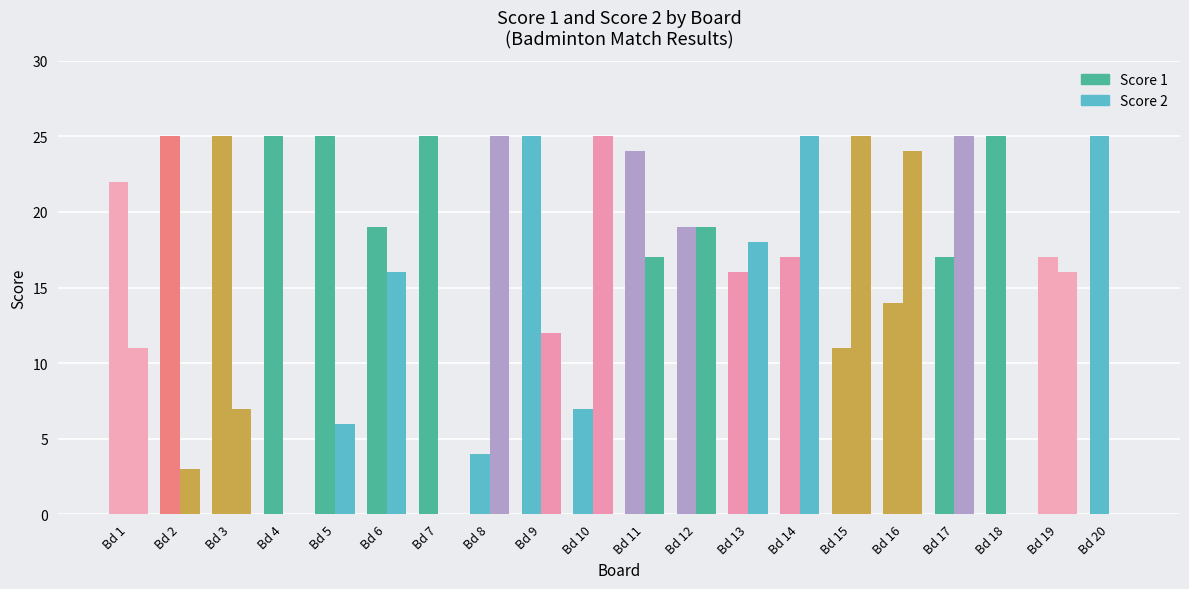

Which series has the largest total across all categories?

Score 1